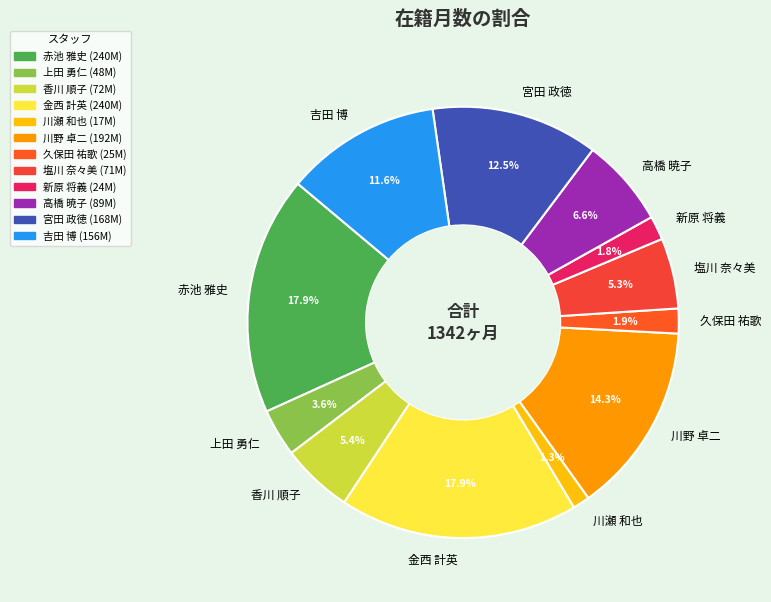

What is the smallest slice in the pie chart?

川瀬 和也